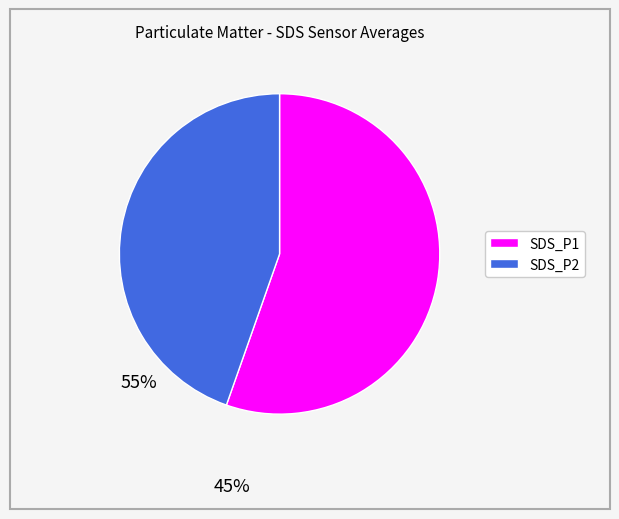

Do SDS_P1 and SDS_P2 together represent more than half of the pie?

Yes